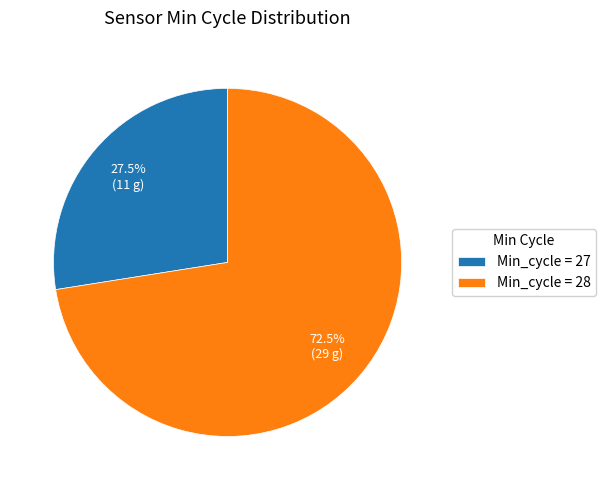

How many slices are in this pie chart?

2